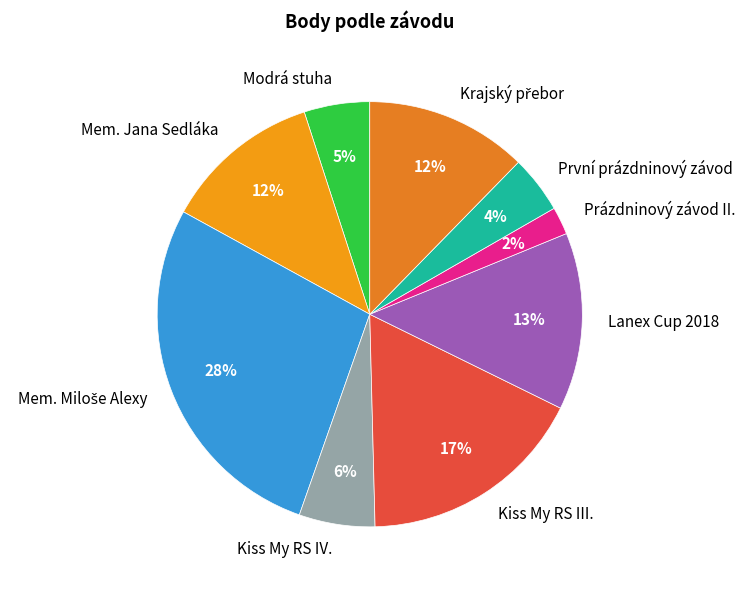

What is the smallest slice in the pie chart?

Prázdninový závod II.